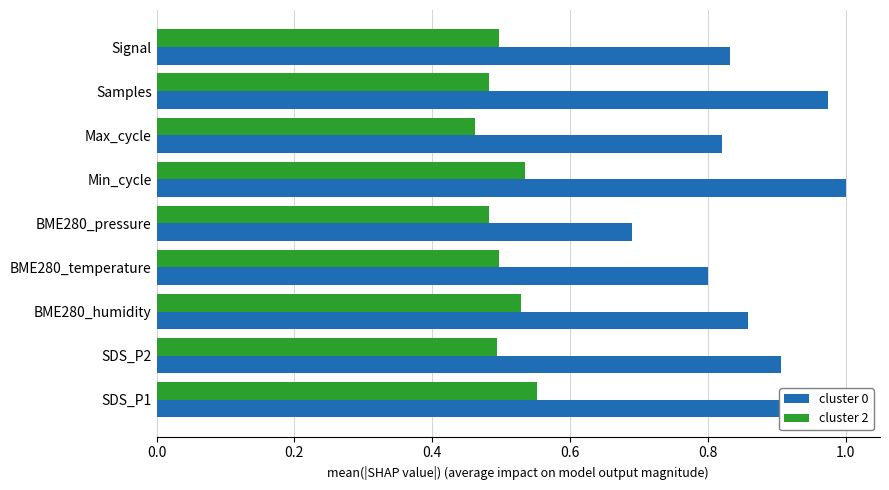

Which series changed the most between BME280_humidity and Min_cycle?

cluster 0